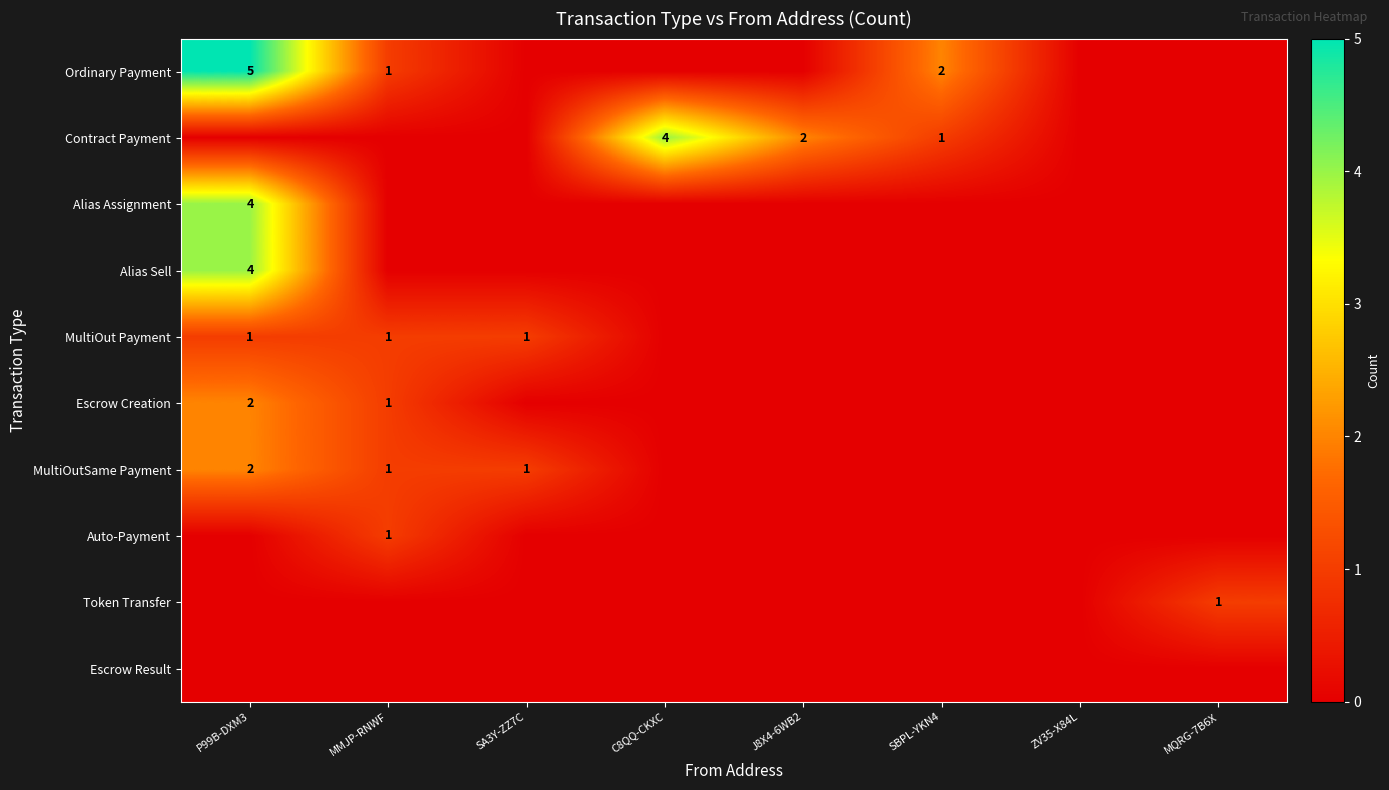

At which category does the chart reach its minimum across all series?

SA3Y-ZZ7C